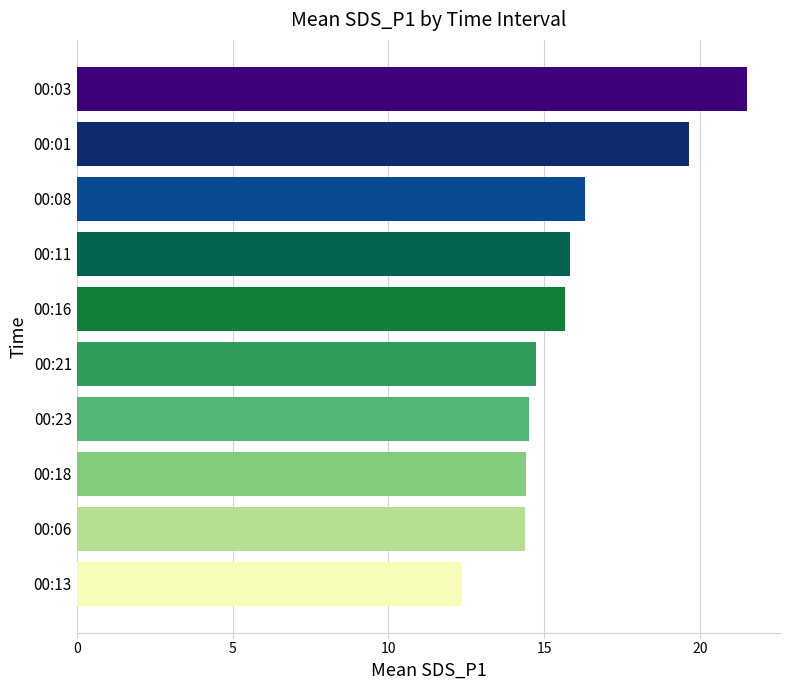

The chart shows a value of 28.9 at 00:08. True or false?

False